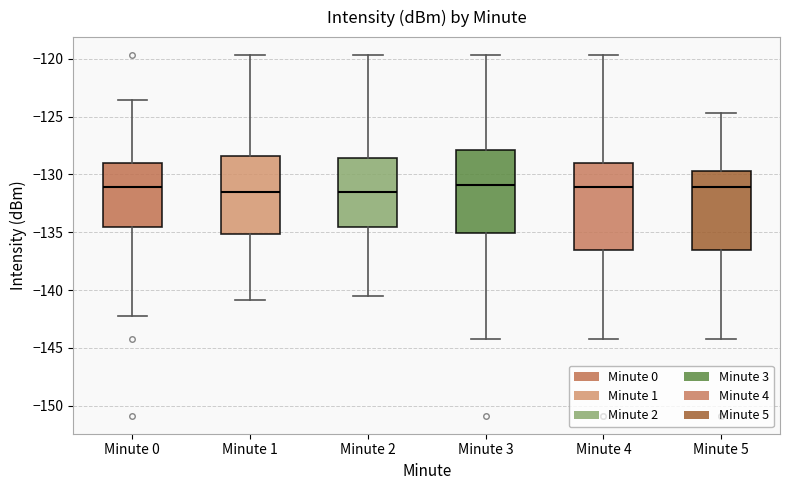

Reading left to right, read every box against the y-axis: the position of its median line, the range the box covers, and the ends of its whiskers. The values are not printed on the chart, so give them approximately, as read against the axis.

Minute 0: median -131.0, box -134.5 to -129.0, whiskers -142.0 to -123.5
Minute 1: median -131.5, box -135.0 to -128.5, whiskers -141.0 to -119.5
Minute 2: median -131.5, box -134.5 to -128.5, whiskers -140.5 to -119.5
Minute 3: median -131.0, box -135.0 to -128.0, whiskers -144.5 to -119.5
Minute 4: median -131.0, box -136.5 to -129.0, whiskers -144.5 to -119.5
Minute 5: median -131.0, box -136.5 to -129.5, whiskers -144.5 to -124.5